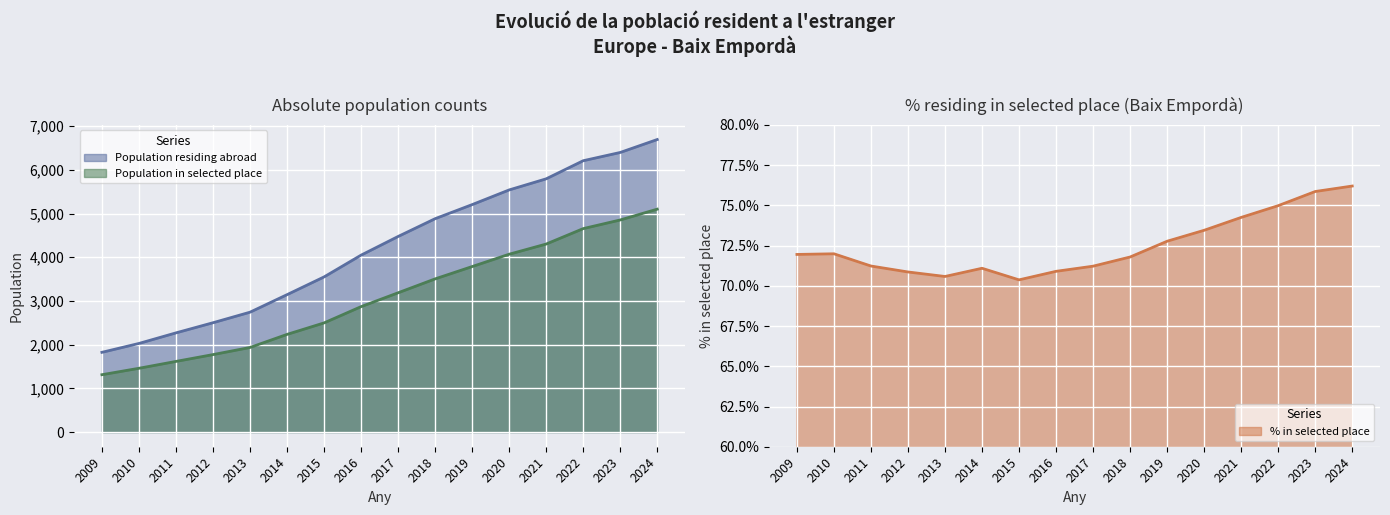

At which label does % in selected place reach its minimum?

2015